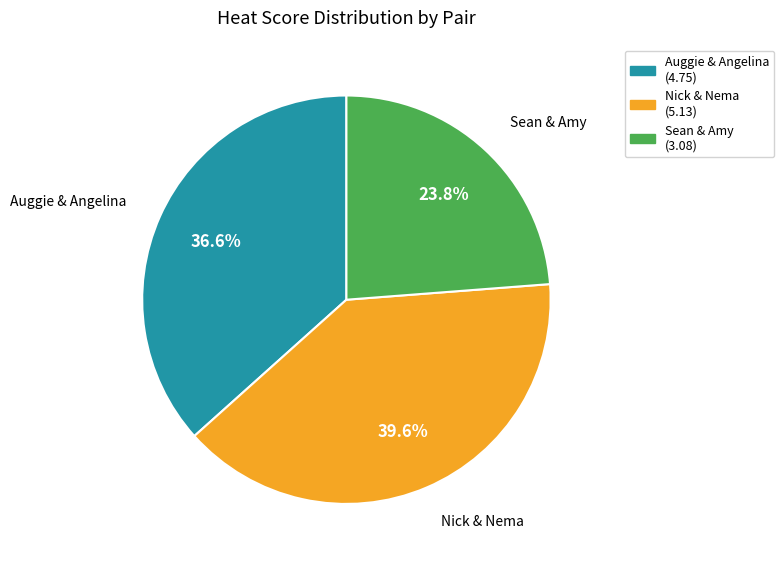

Rank the categories by value from highest to lowest.

Nick & Nema, Auggie & Angelina, Sean & Amy